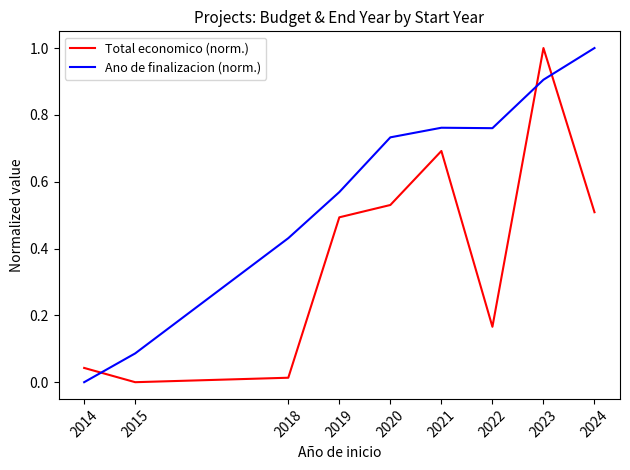

Is the value of Ano de finalizacion (norm.) at 2022 greater than the value of Total economico (norm.) at 2021?

Yes